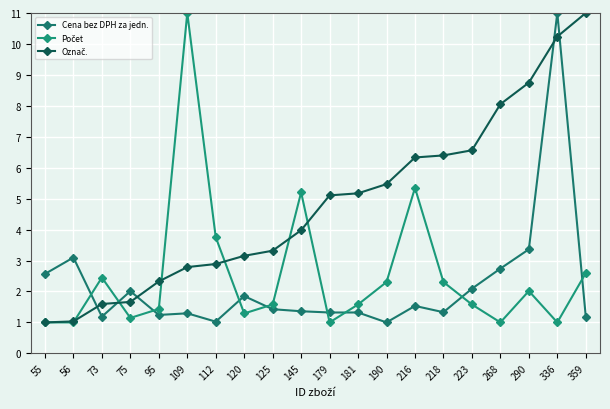

The Počet series shows 2.8 at 181. True or false?

False